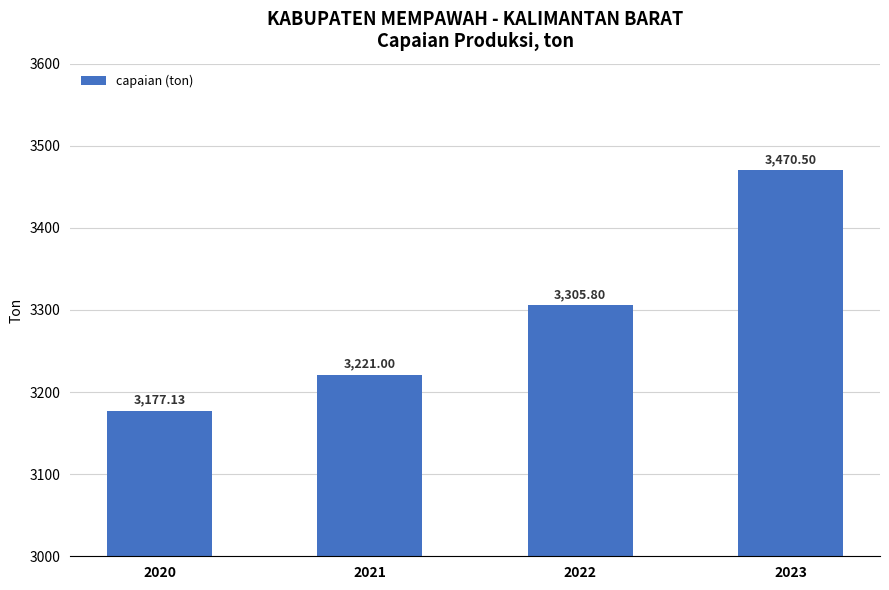

What is the difference between the second highest and second lowest values?

84.8